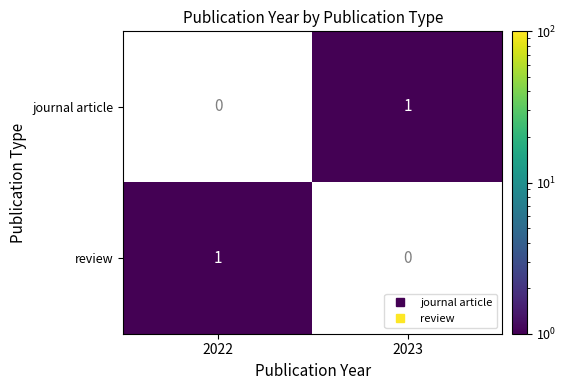

Is the value of review at 2022 greater than the value of journal article at 2022?

Yes